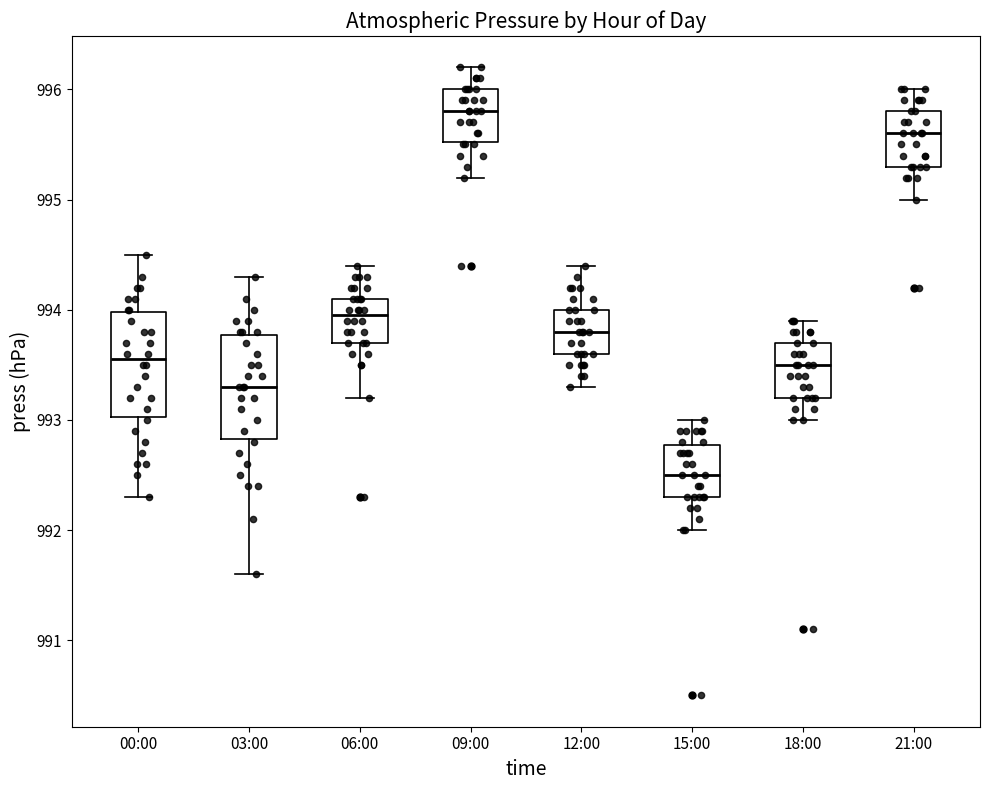

Reading left to right, transcribe this box plot: for each box, give where its median line is, the range the box spans, and where its two whiskers end, as read against the y-axis. The values are not printed on the chart, so give them approximately, as read against the axis.

00:00: median 993.6, box 993.0 to 994.0, whiskers 992.3 to 994.5
03:00: median 993.3, box 992.8 to 993.8, whiskers 991.6 to 994.3
06:00: median 994.0, box 993.7 to 994.1, whiskers 993.2 to 994.4
09:00: median 995.8, box 995.5 to 996.0, whiskers 995.2 to 996.2
12:00: median 993.8, box 993.6 to 994.0, whiskers 993.3 to 994.4
15:00: median 992.5, box 992.3 to 992.8, whiskers 992.0 to 993.0
18:00: median 993.5, box 993.2 to 993.7, whiskers 993.0 to 993.9
21:00: median 995.6, box 995.3 to 995.8, whiskers 995.0 to 996.0